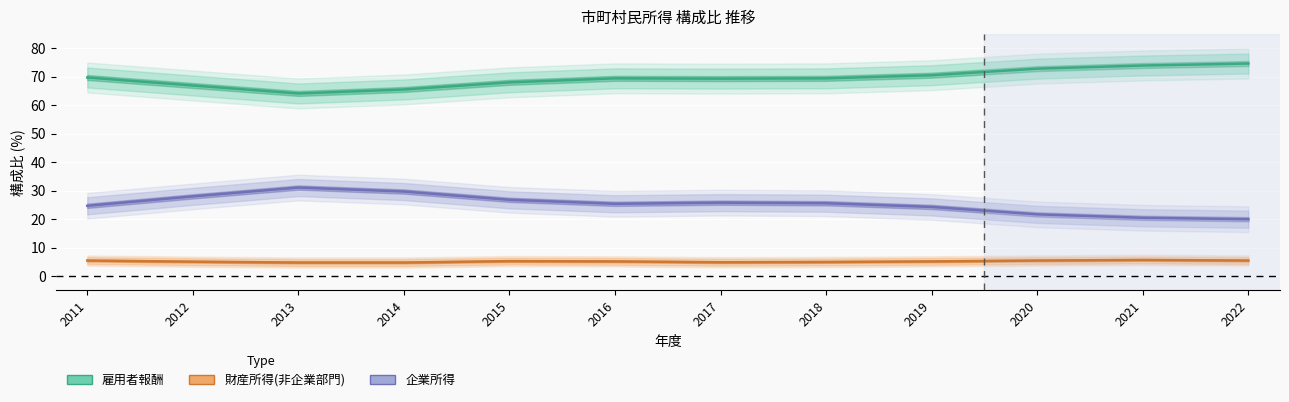

True or false: 雇用者報酬 has more than 1 points higher than both neighbors.

False